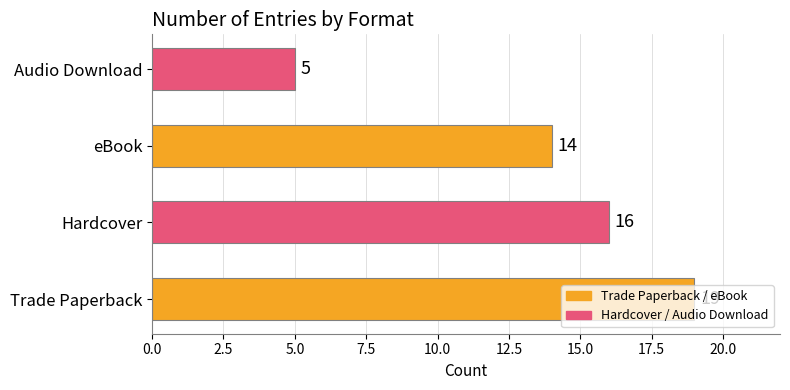

The chart shows a value of 2 at Audio Download. True or false?

False